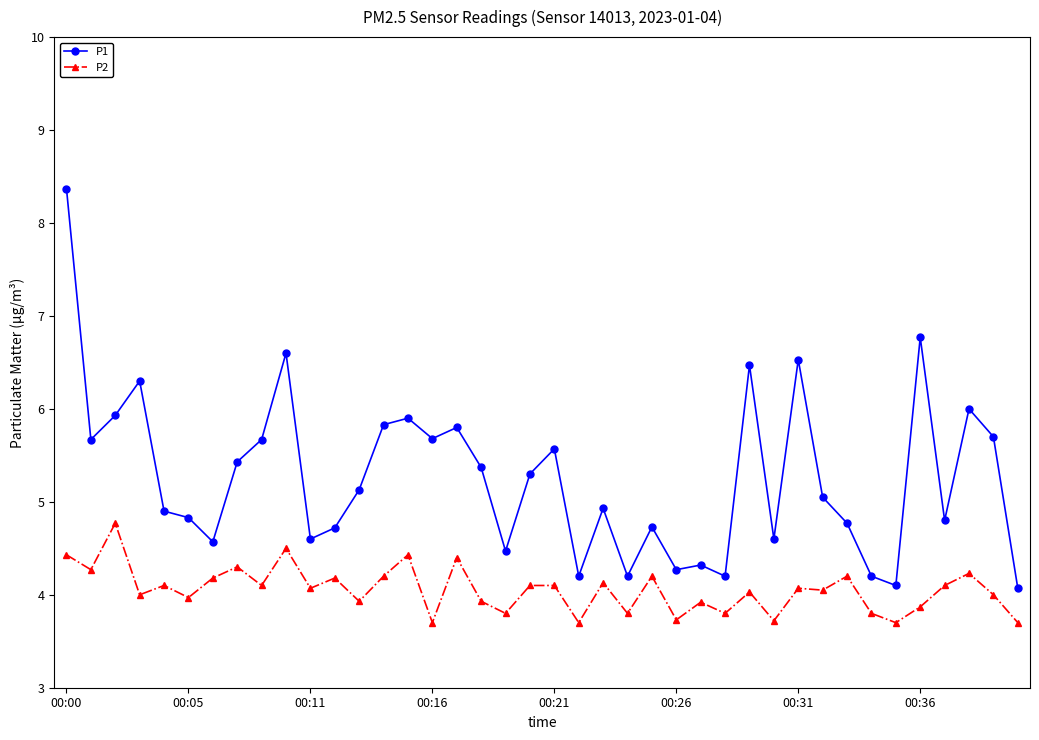

What is the value of the P1 point at the 37th from the left?

4.8